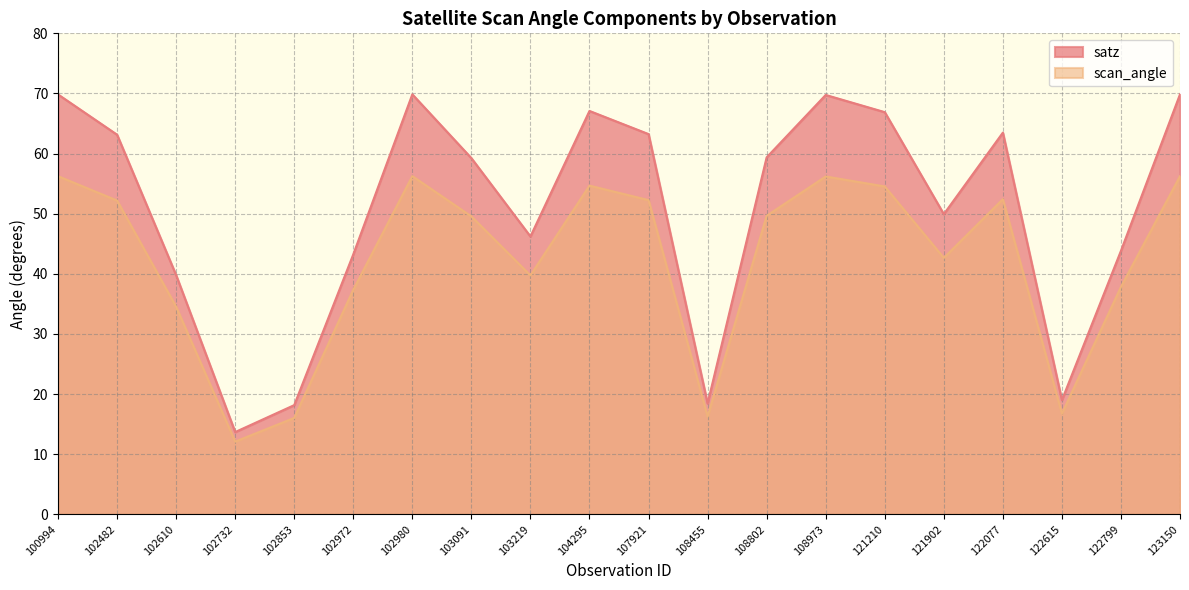

Where is the first local minimum for satz?

102732